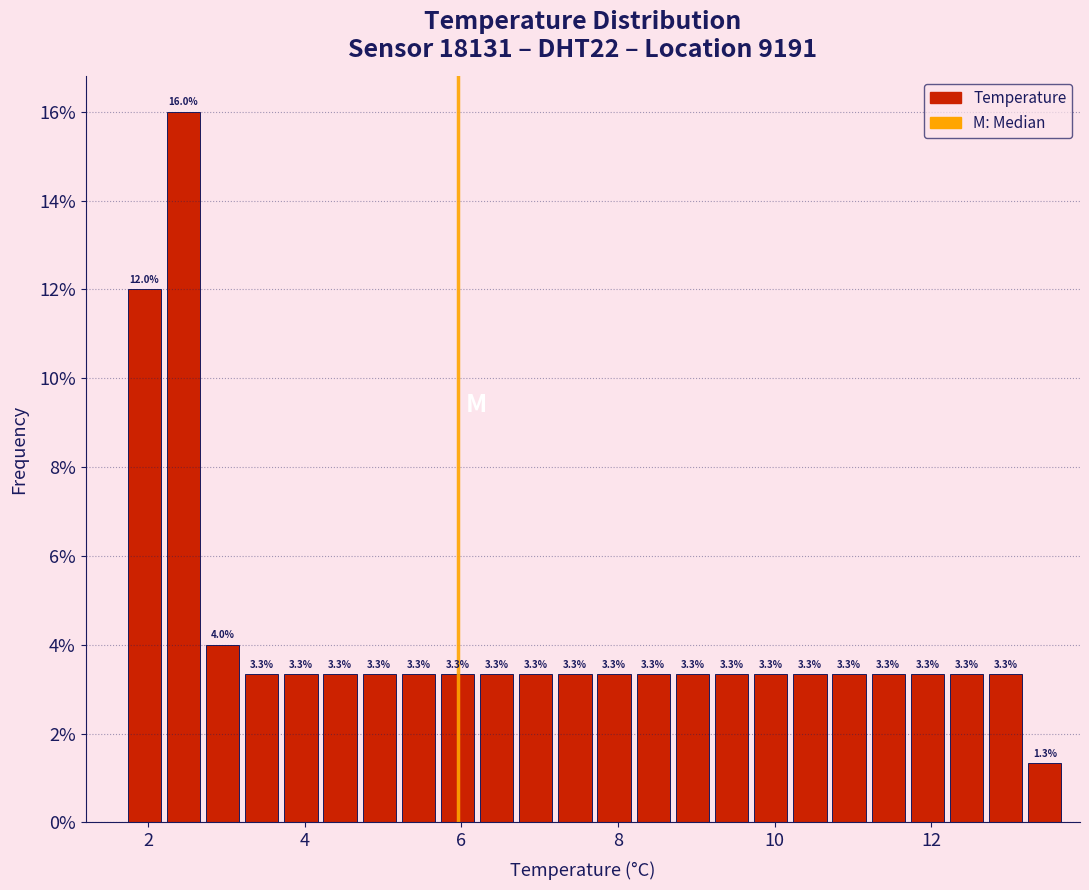

Around what value on the x-axis is the tallest bar? Give the approximate position of its centre, as read against the axis.

2.4